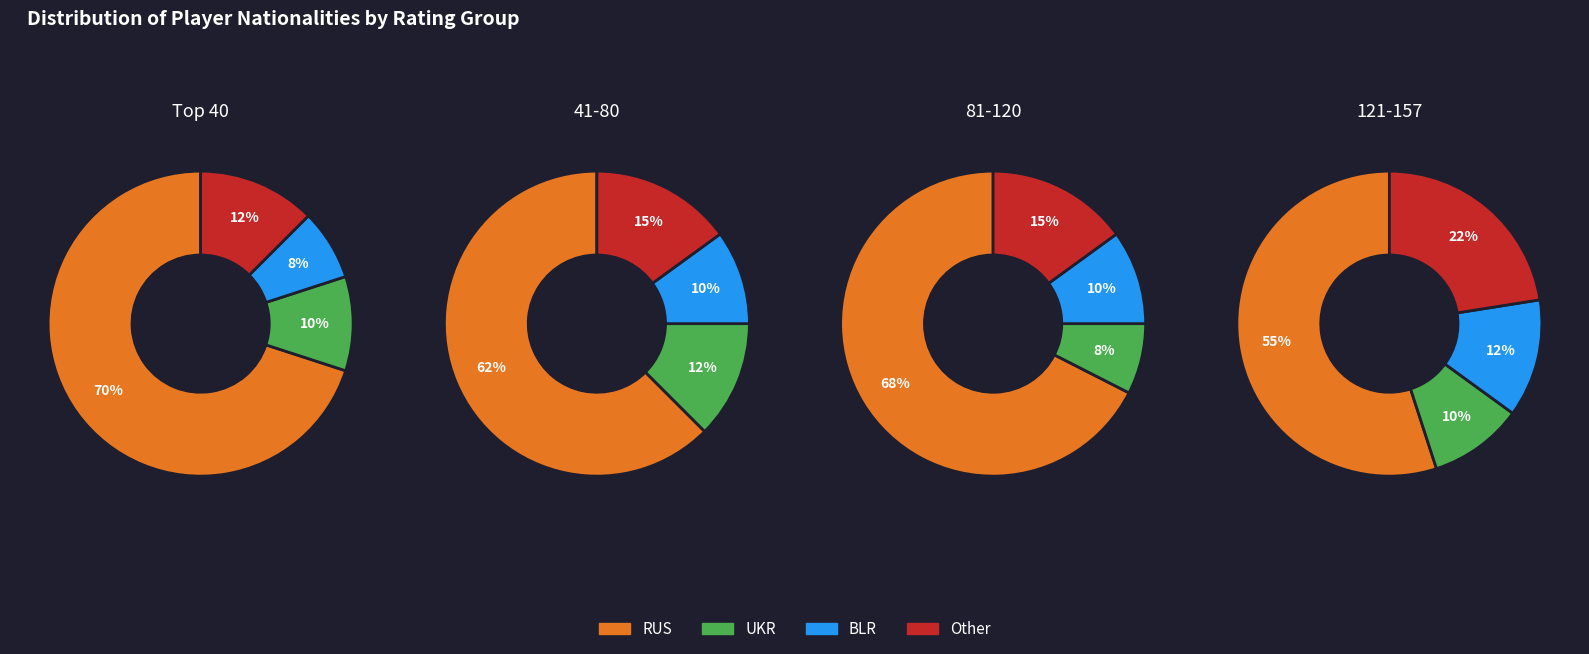

To the nearest percent, what is the average slice percentage?

25%